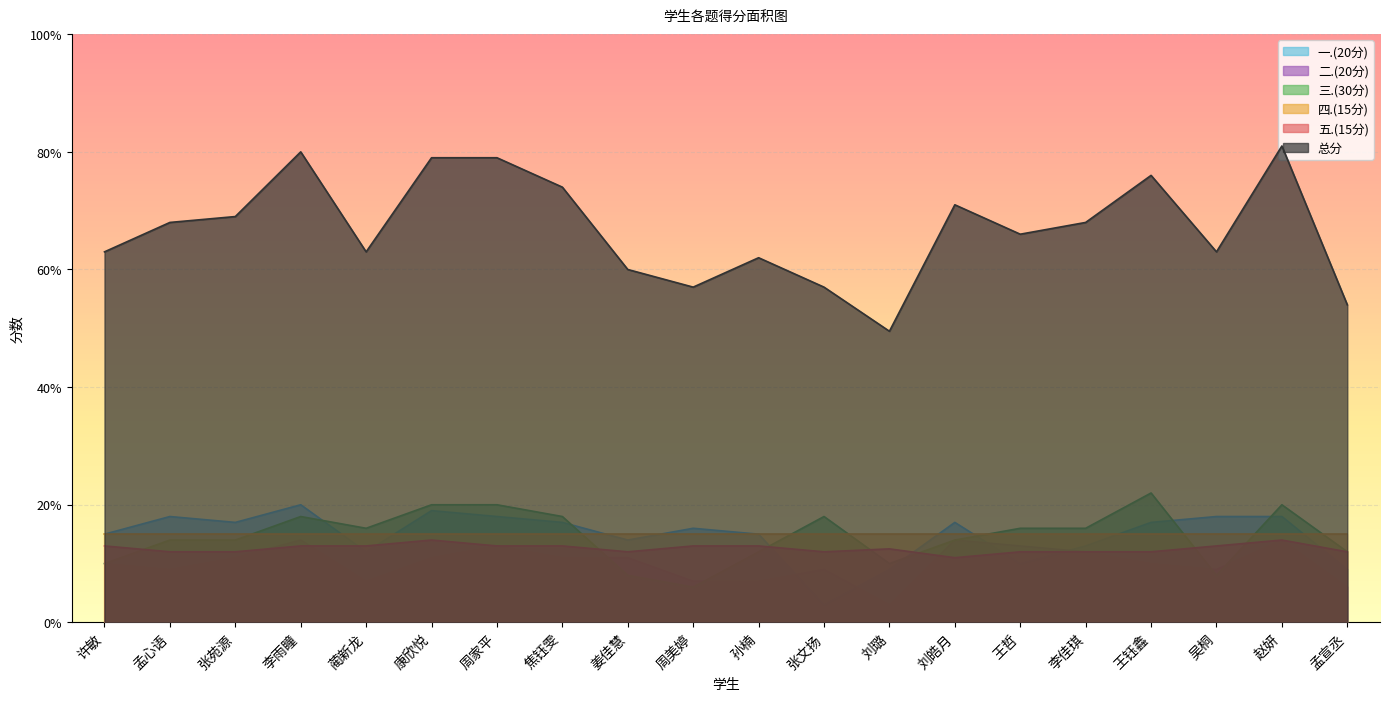

What is the label of the 9th point from the right?

张文扬